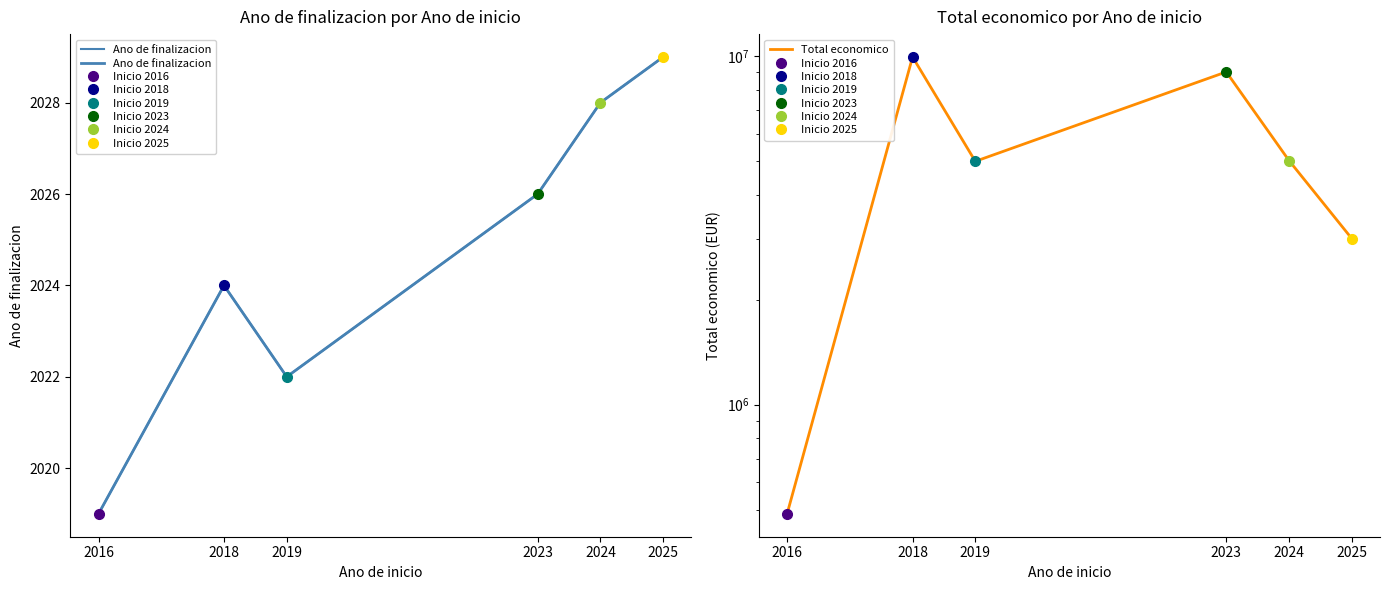

The Total economico series shows 9963866 at 2018. True or false?

True